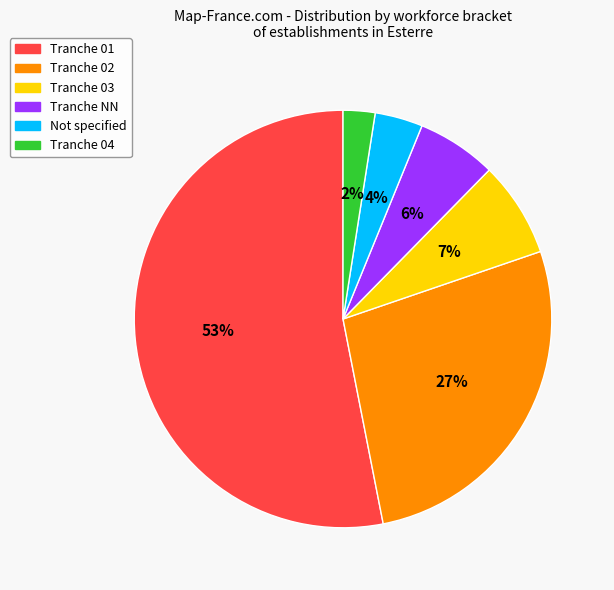

Is it true that Tranche NN is 6% of the pie?

True